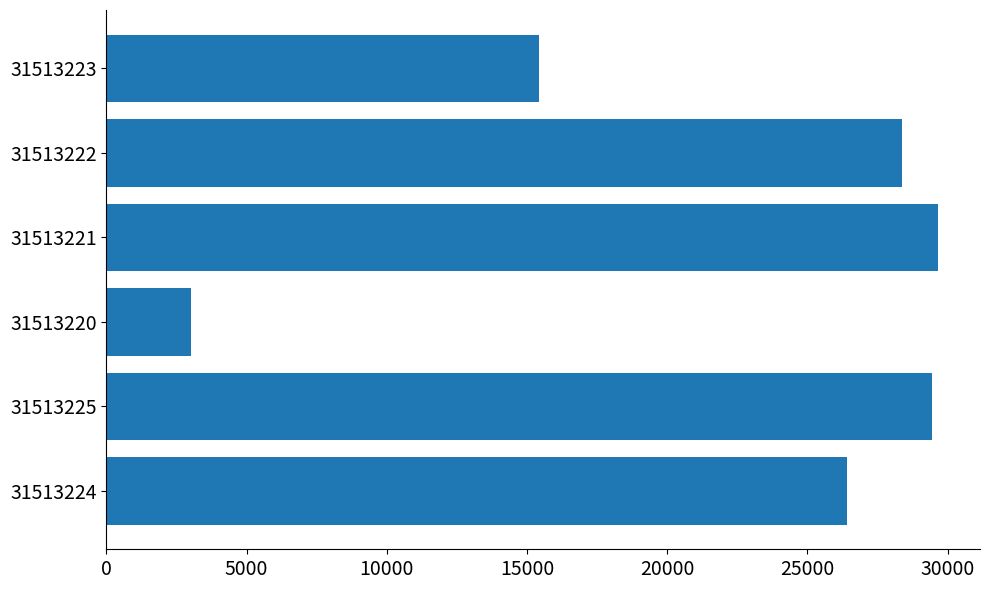

Between 31513224 and 31513221, which is larger?

31513221